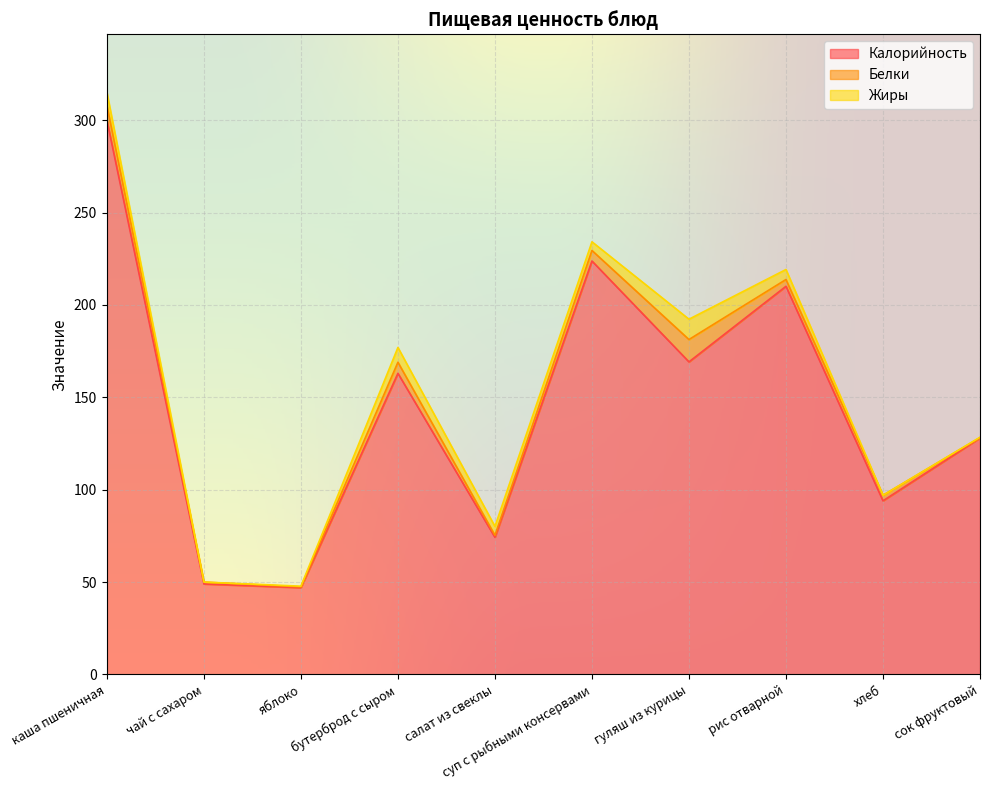

Is it true that Жиры equals 2.3 at рис отварной?

False